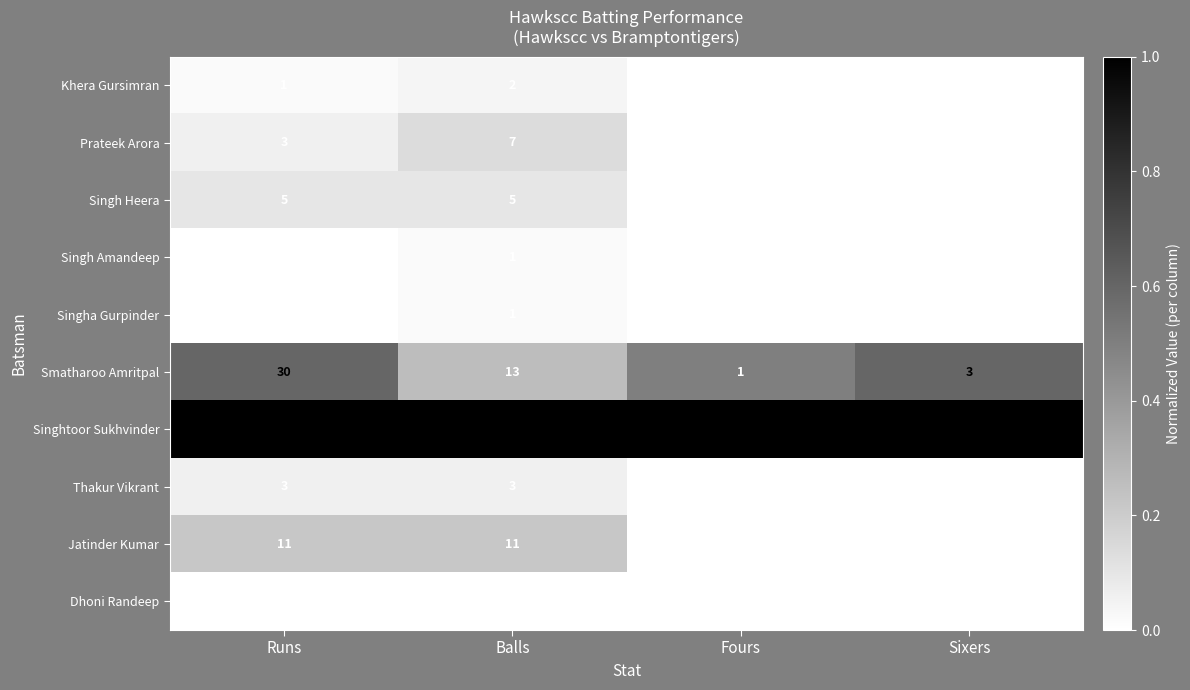

At which label is Singhtoor Sukhvinder closest to 26?

Sixers